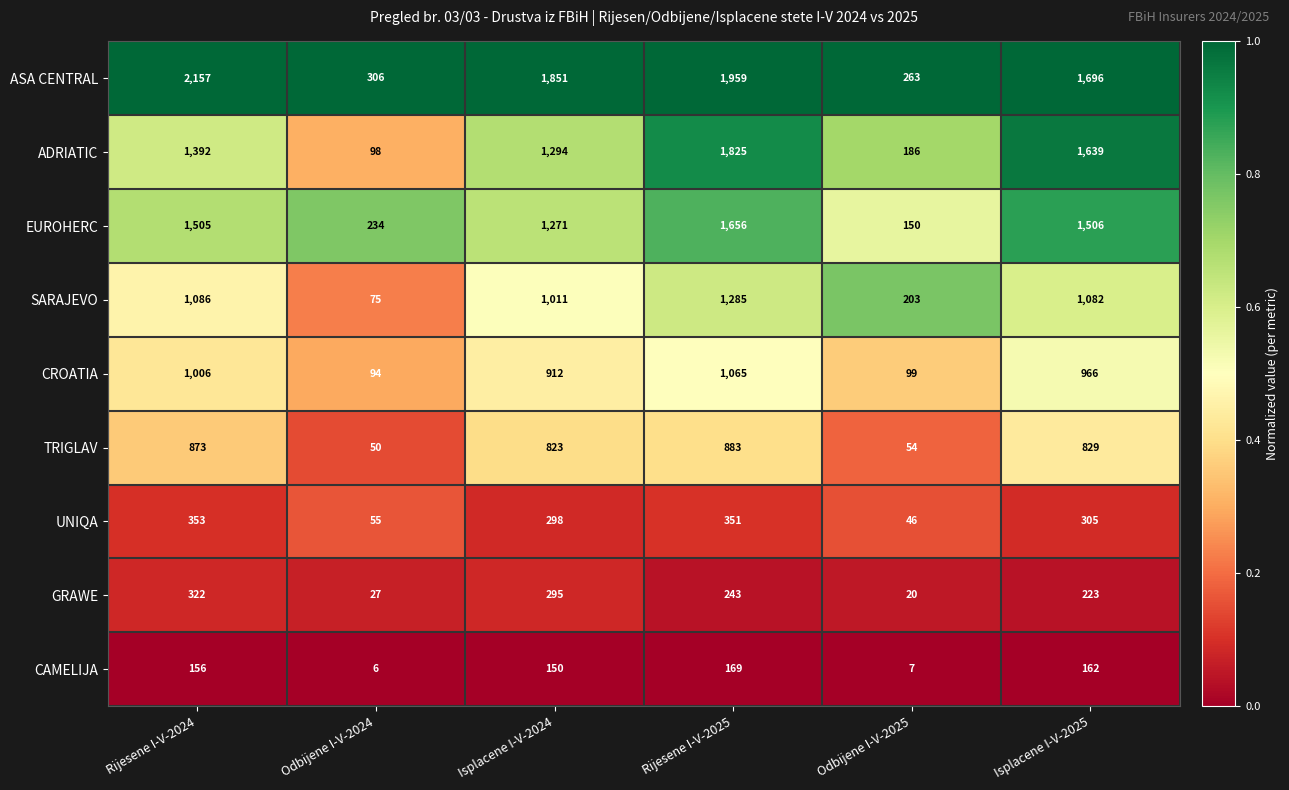

Rank the series by their maximum value, from highest to lowest.

ASA CENTRAL, ADRIATIC, EUROHERC, SARAJEVO, CROATIA, TRIGLAV, UNIQA, GRAWE, CAMELIJA